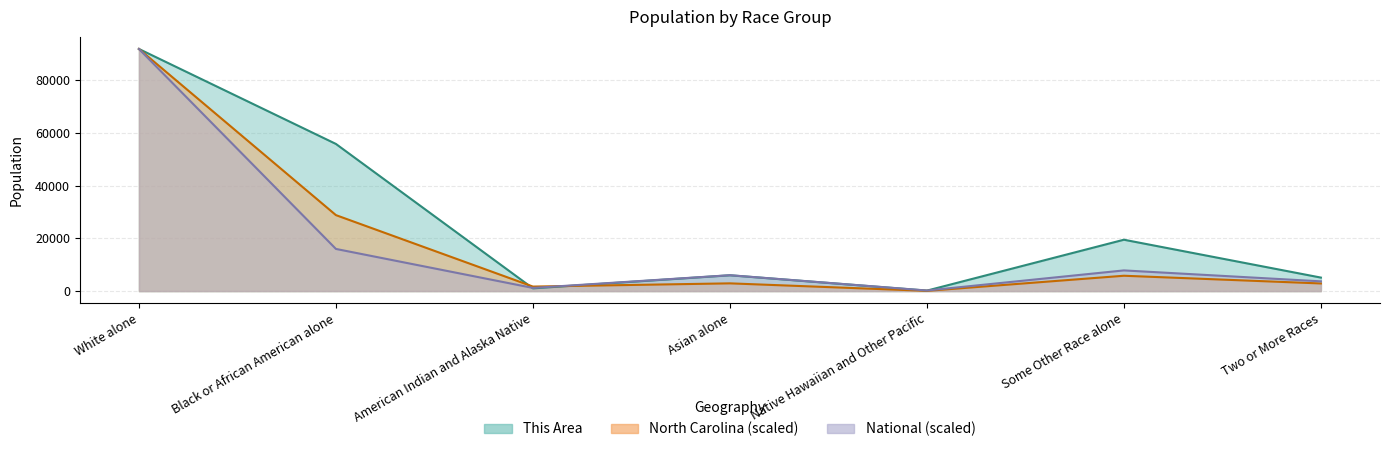

At which category does This Area reach its first local peak?

Asian alone